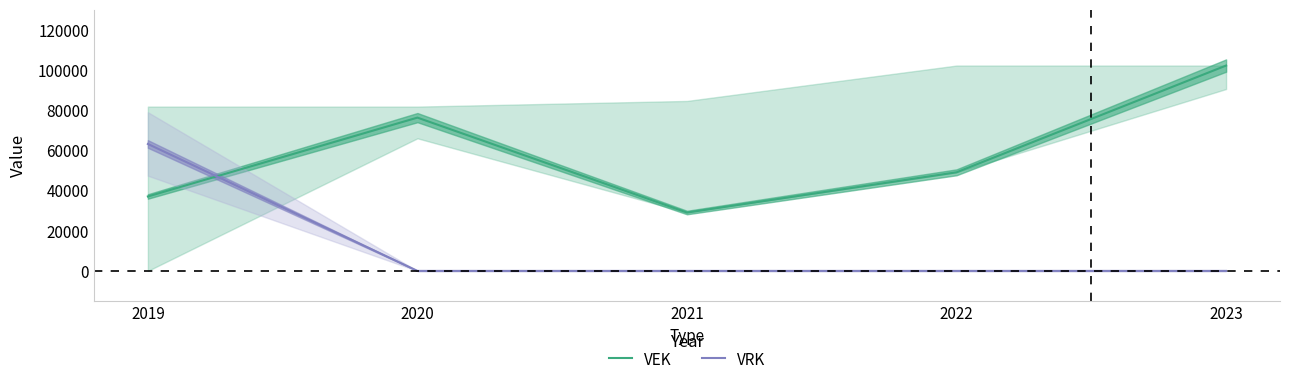

Which label corresponds to the smallest value in the chart?

2020